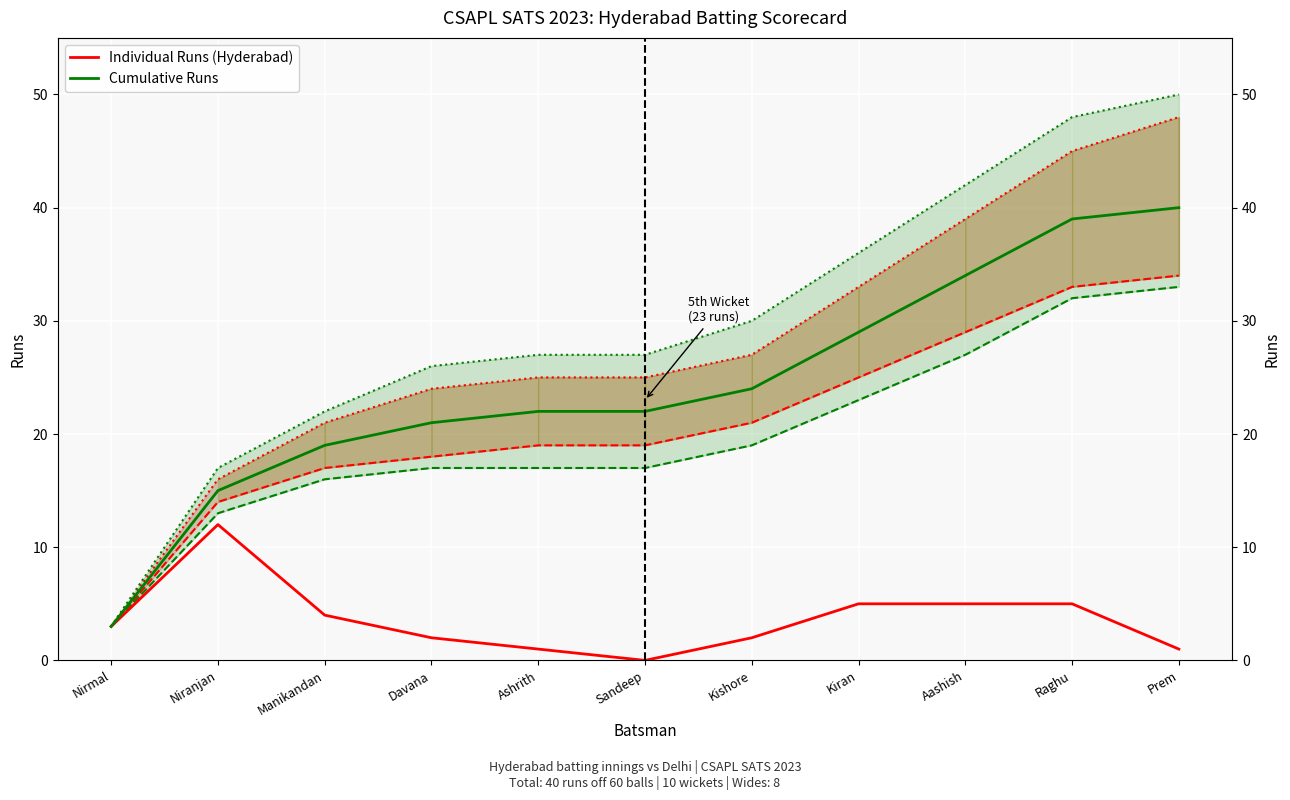

At which category does Individual Runs (Hyderabad) reach its first local peak?

Niranjan